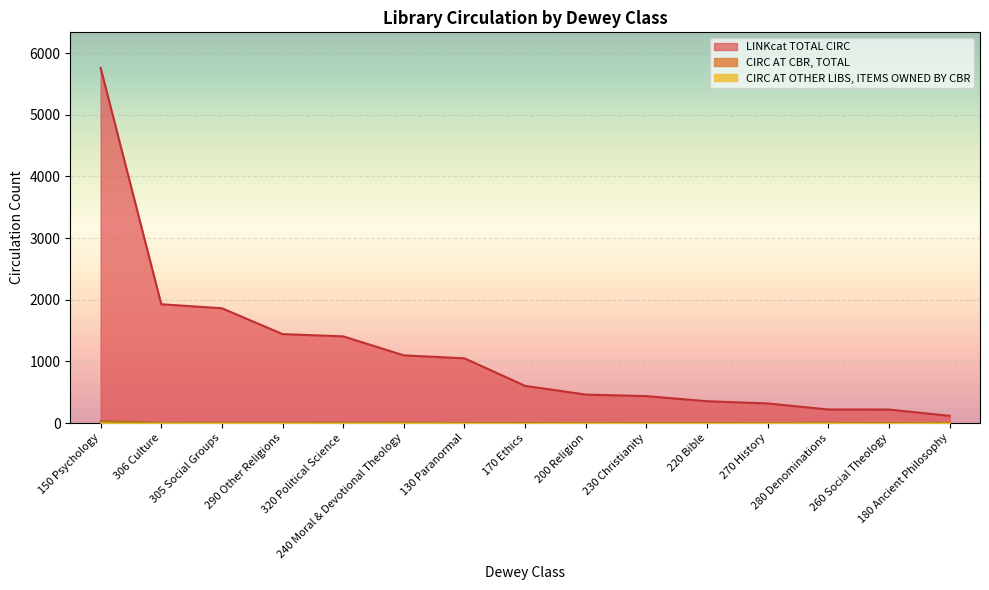

Which series changed the most between 7 and 10?

total_circ